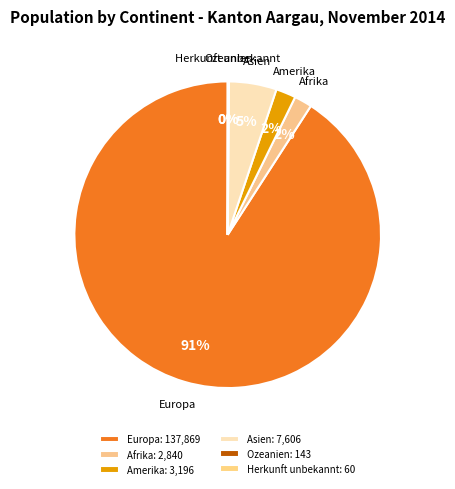

To the nearest percent, what portion does Afrika represent?

2%